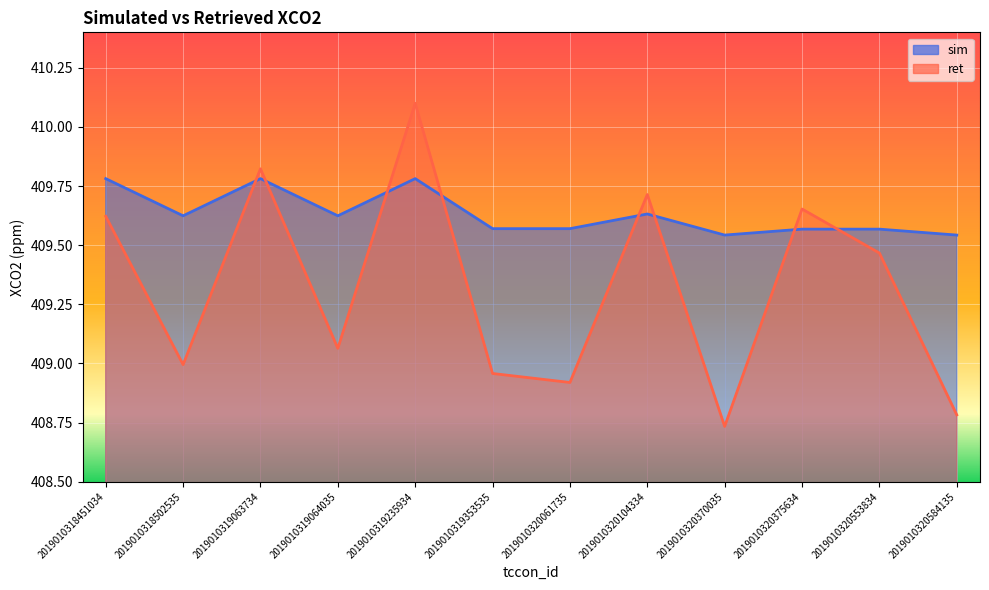

Where do ret and sim first cross each other?

2019010318502535 and 2019010319063734